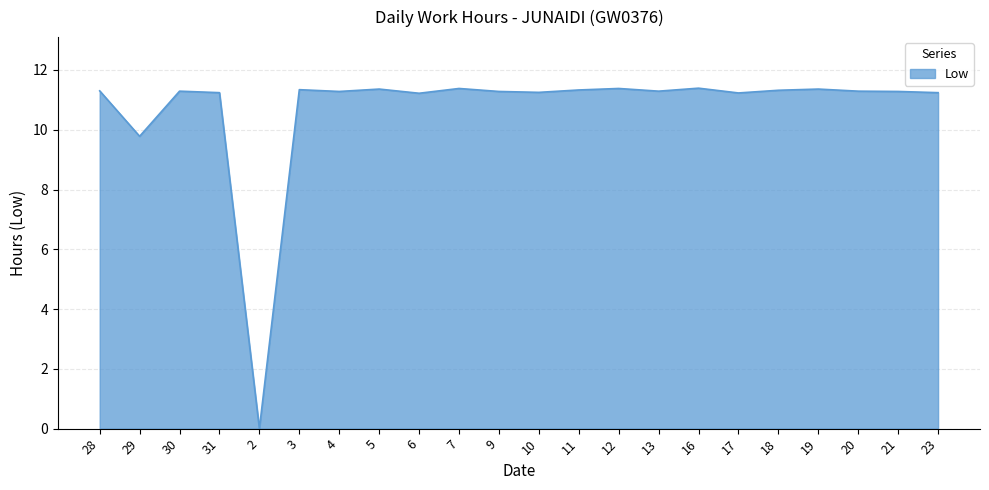

What value does the data have at 6?

11.2